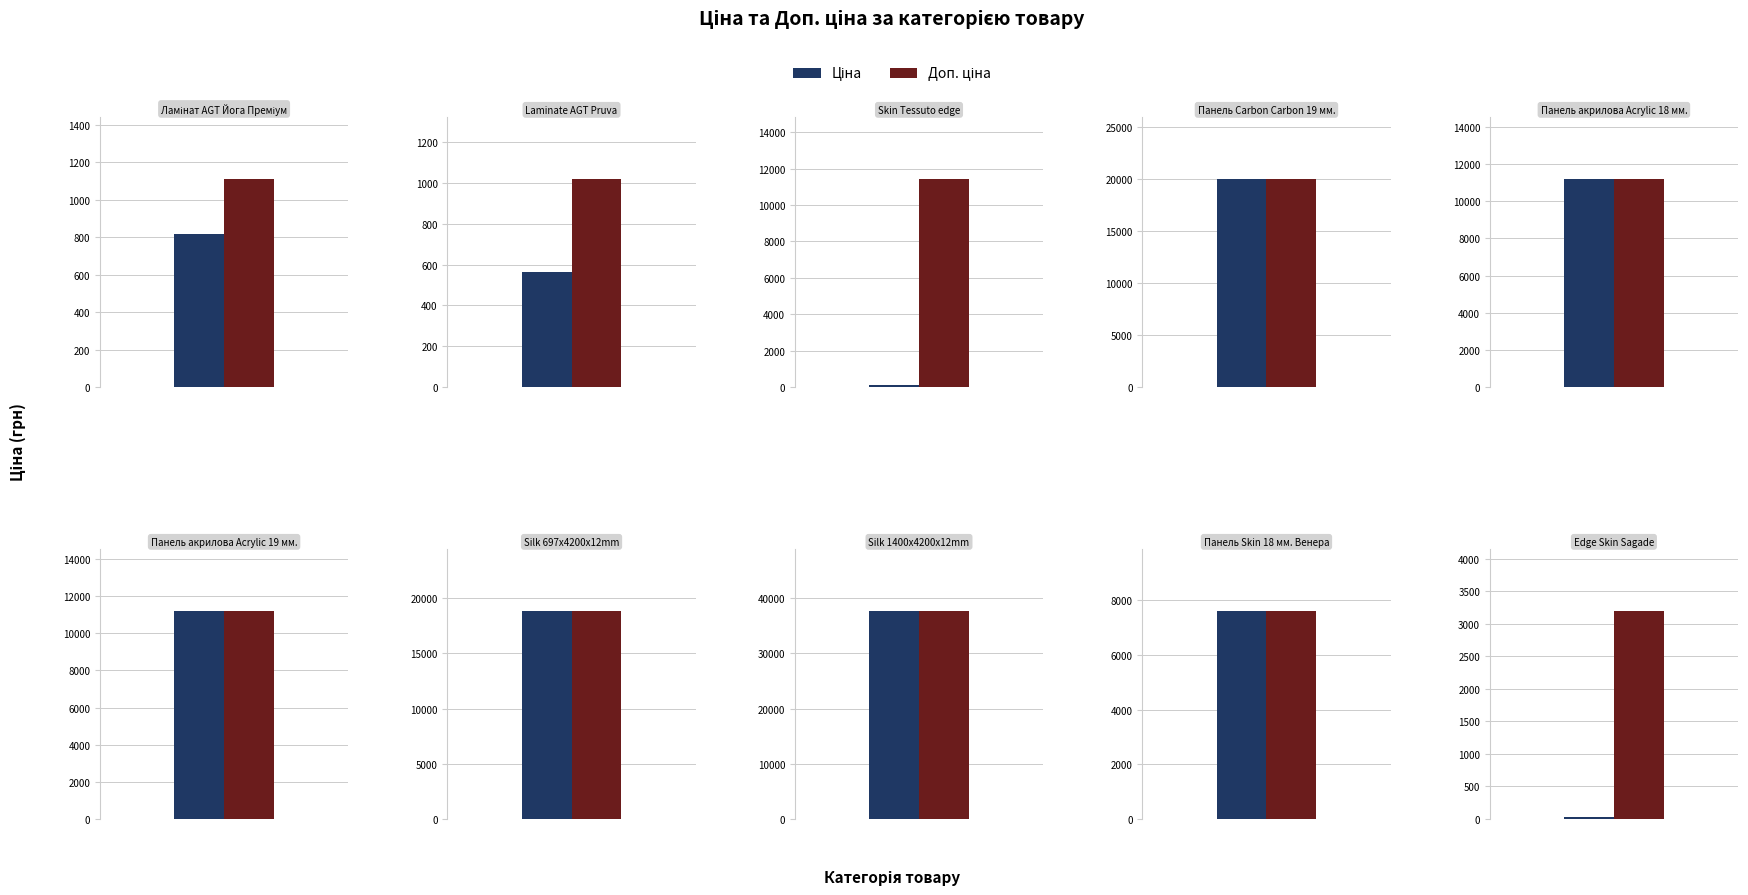

What is the lowest value of the Доп. ціна series?

1017.8